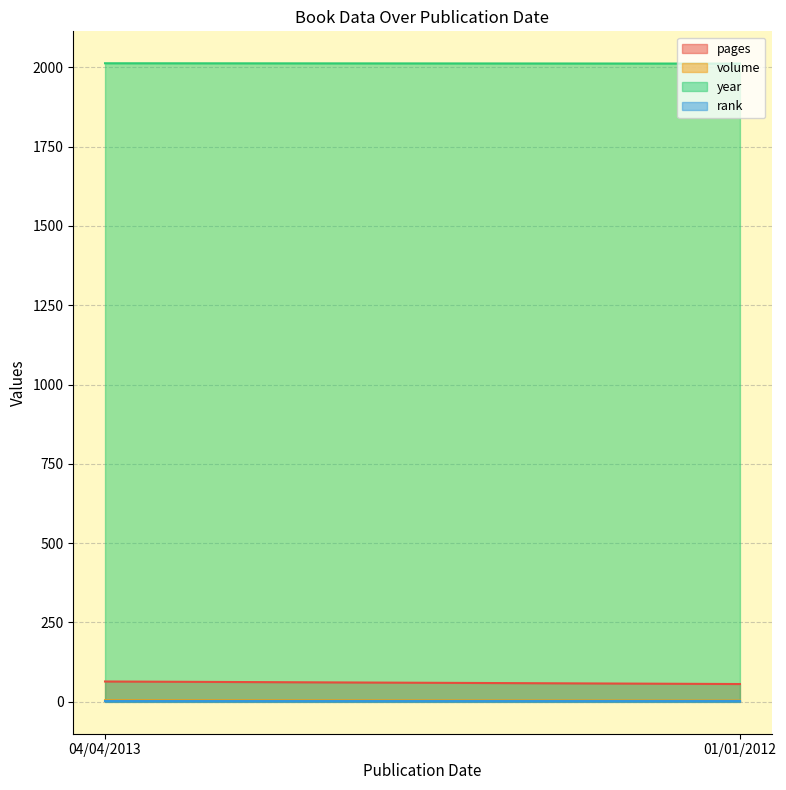

Is the value of volume at 04/04/2013 greater than the value of rank at 04/04/2013?

Yes